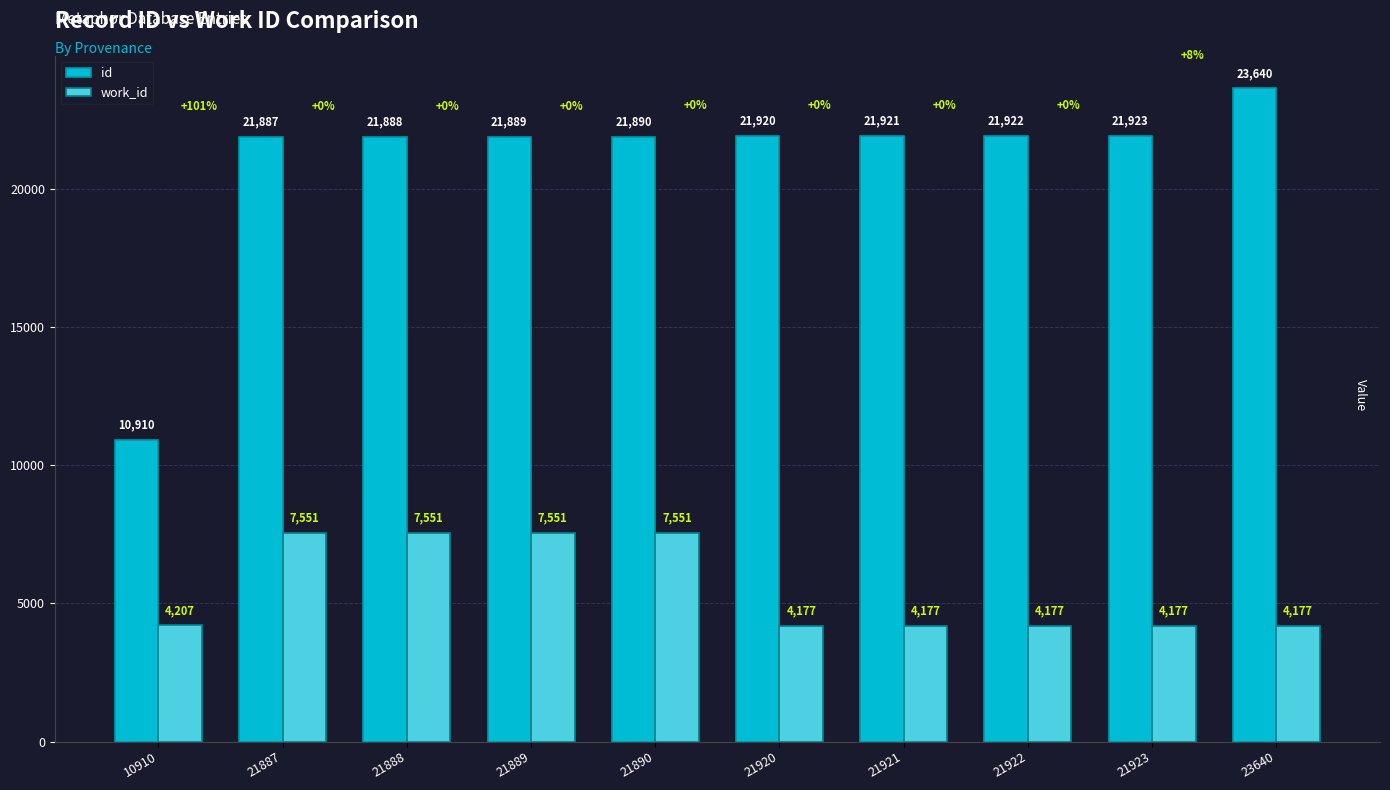

Is it true that work_id equals 5721 at 21922?

False